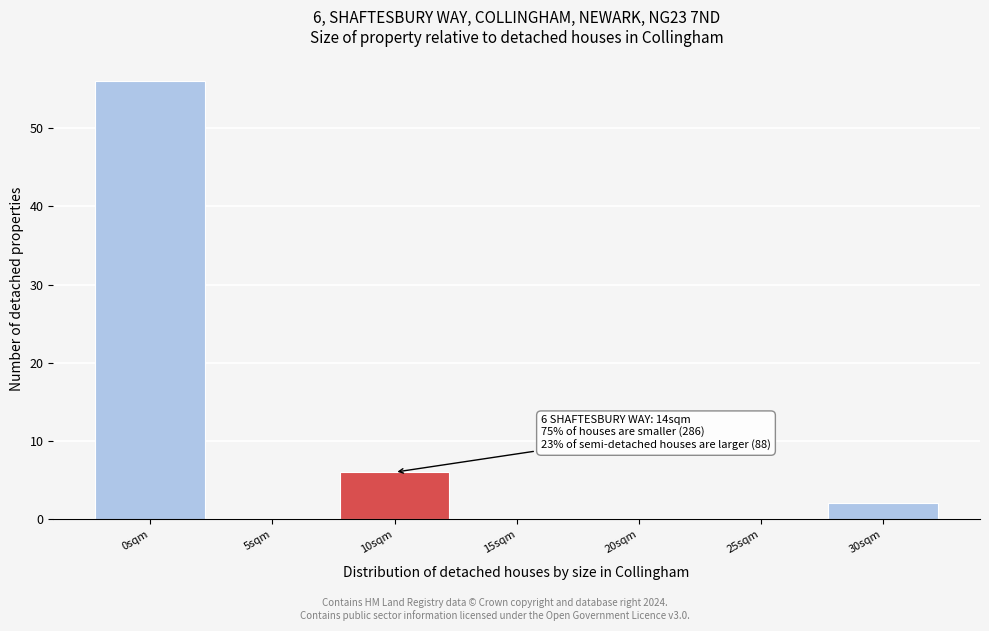

Reading left to right, what are all the values shown in this chart?

0sqm=56	5sqm=0	10sqm=6	15sqm=0	20sqm=0	25sqm=0	30sqm=2